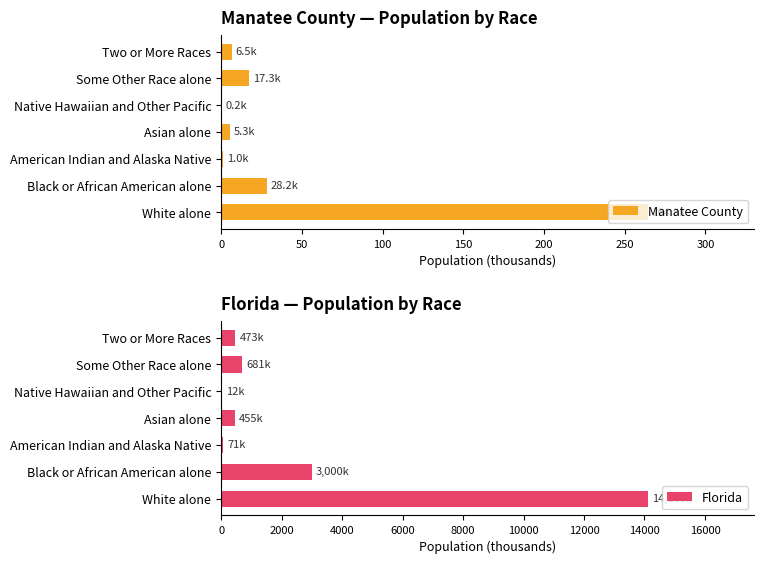

What is the average value of the Manatee County series?

46.1